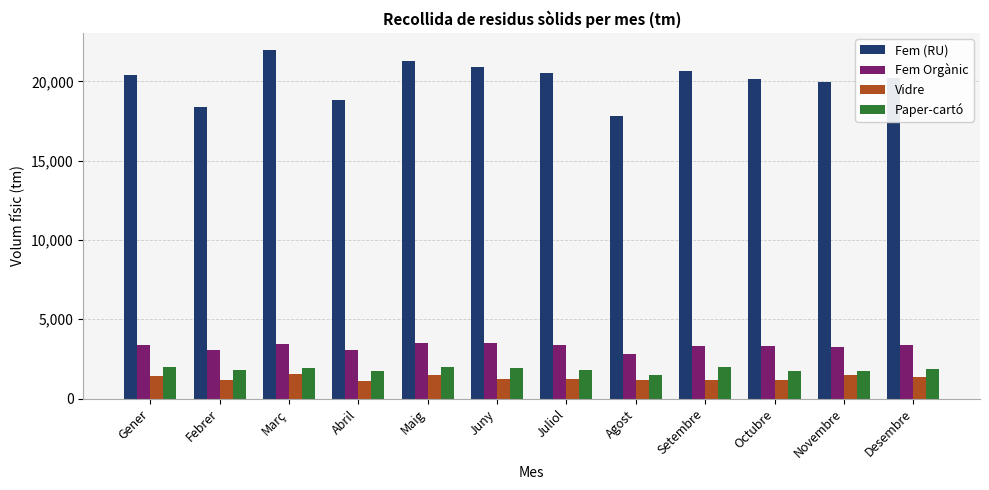

Is the value of Fem (RU) at Desembre greater than the value of Vidre at Agost?

Yes